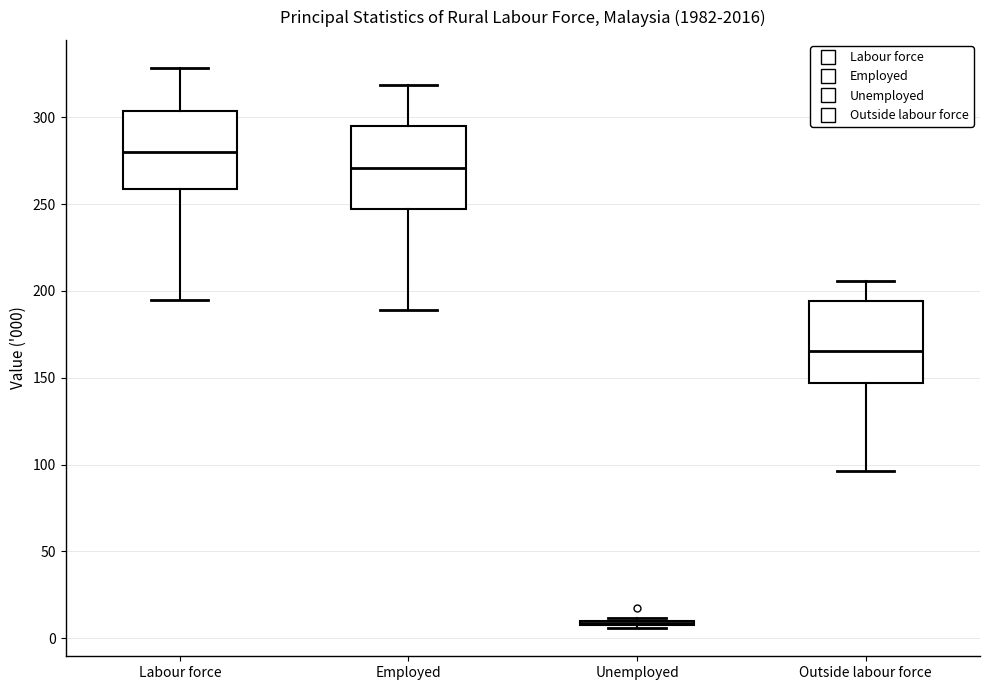

Where does the upper whisker of the box for Employed end on the y-axis? The values are not printed on the chart, so give them approximately, as read against the axis.

320